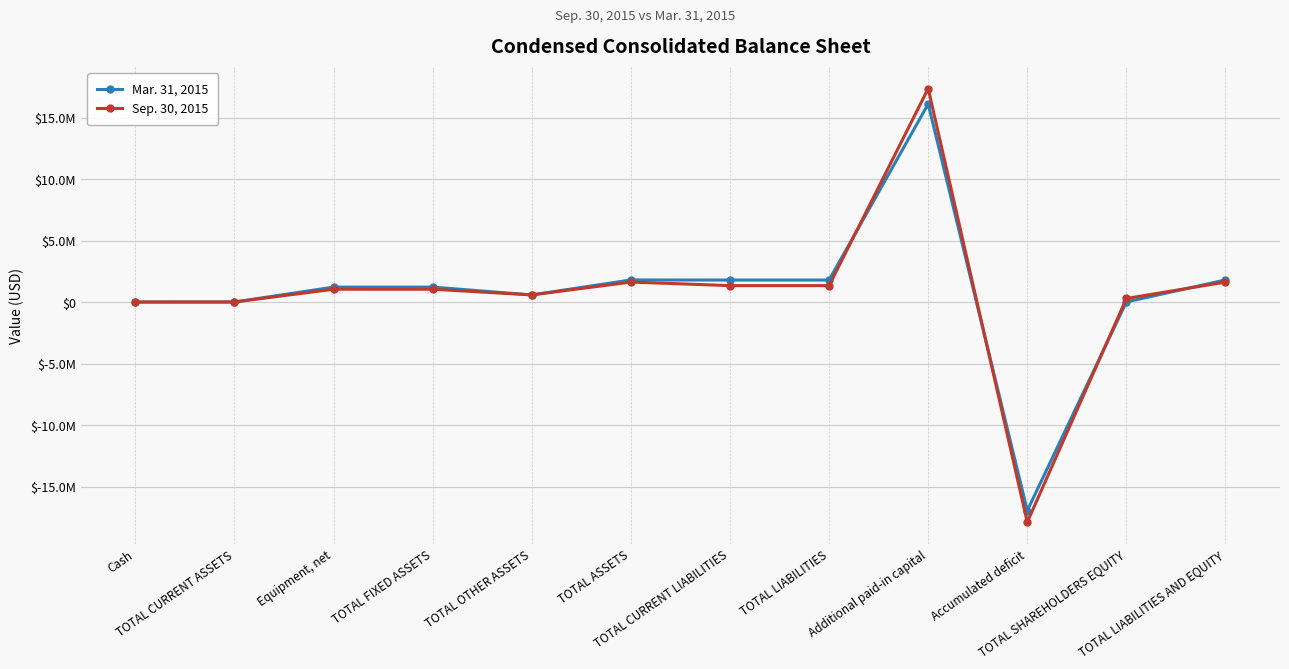

What position from the left is TOTAL CURRENT LIABILITIES?

7